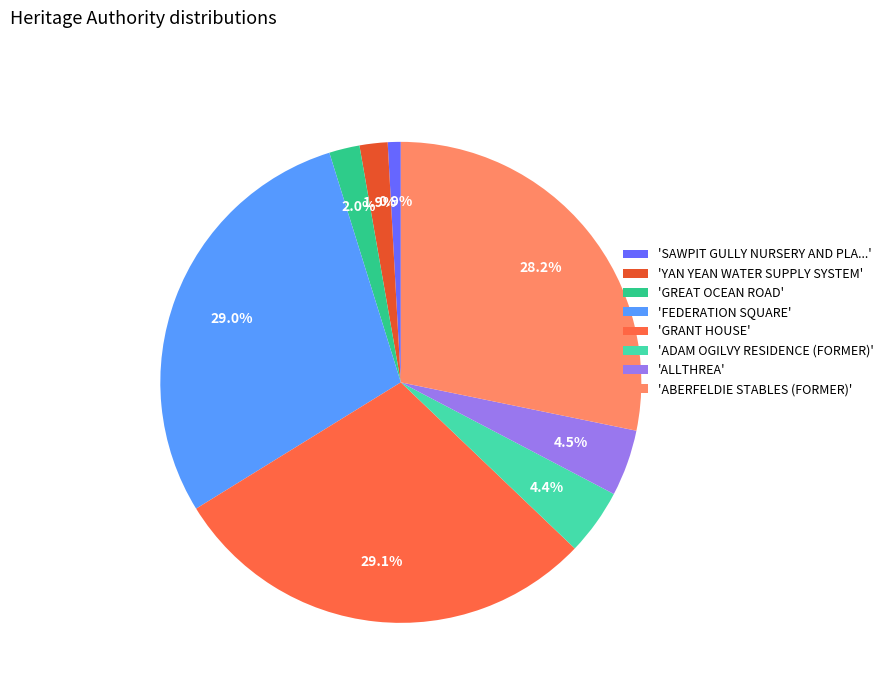

Which has a higher value, 'SAWPIT GULLY NURSERY AND PLA...' or 'GREAT OCEAN ROAD'?

'GREAT OCEAN ROAD'